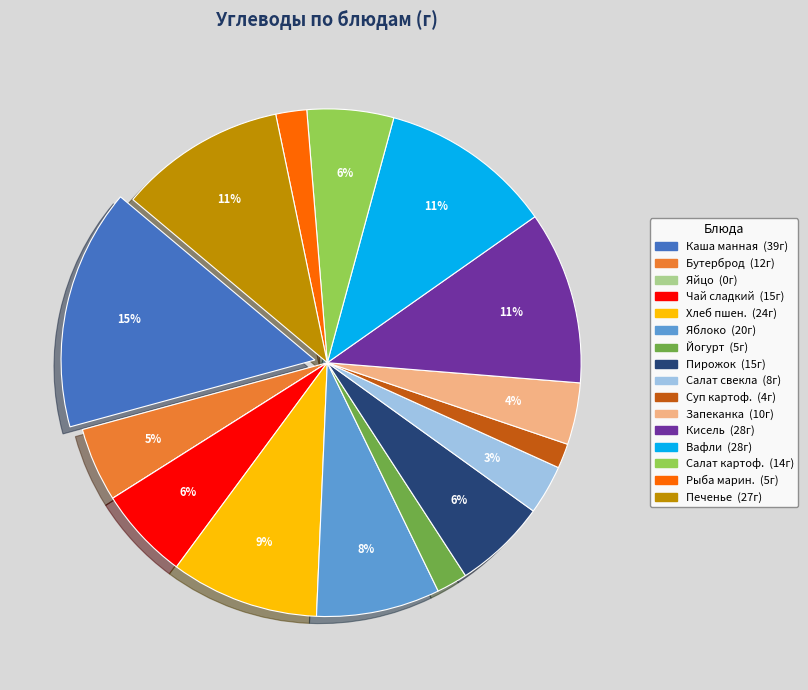

Does any single category account for the majority?

No